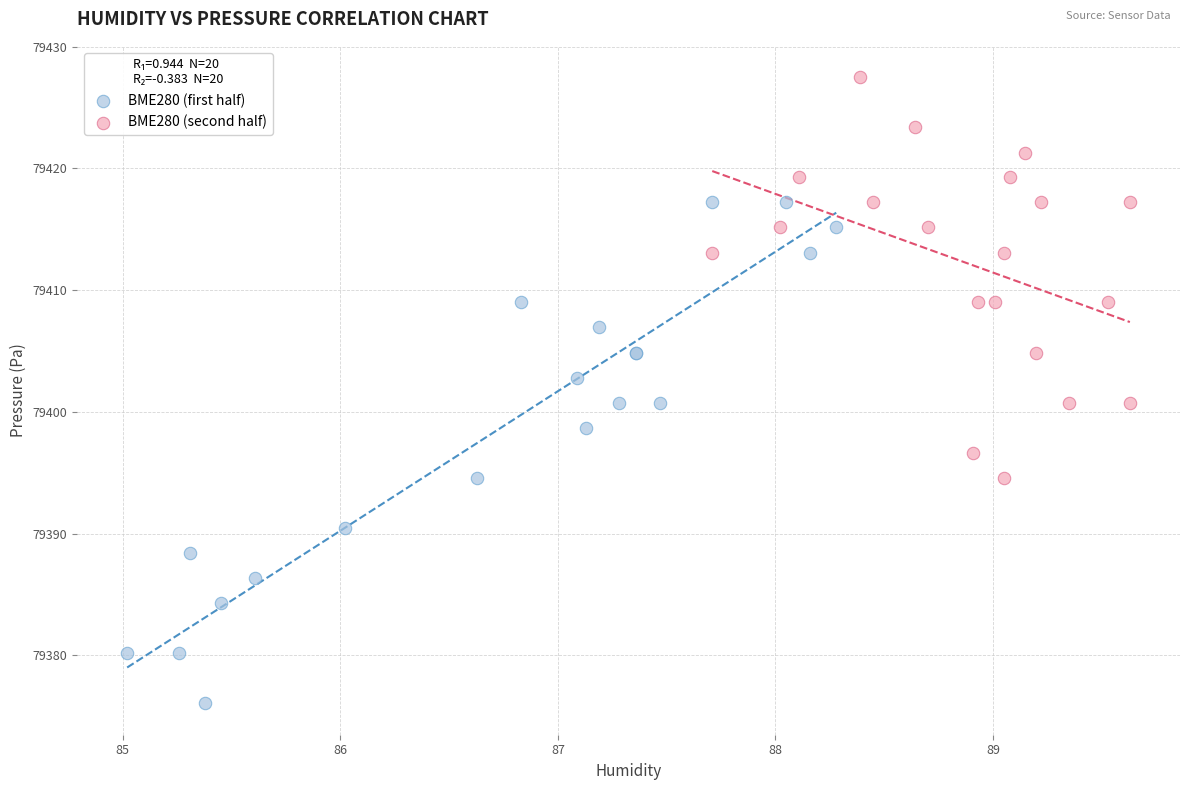

Which series has the widest spread of Y values?

BME280 (first half)